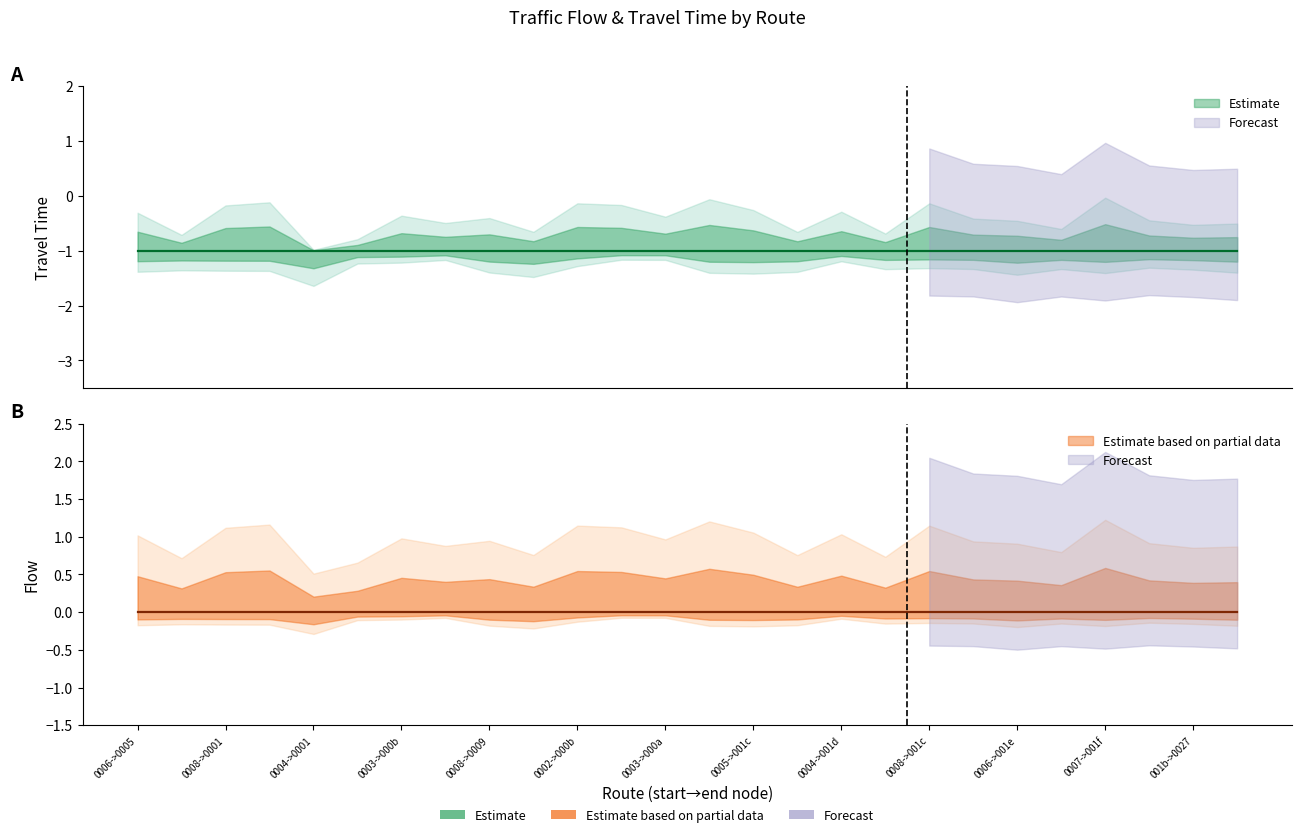

True or false: flow and travel_time intersect in this chart.

False